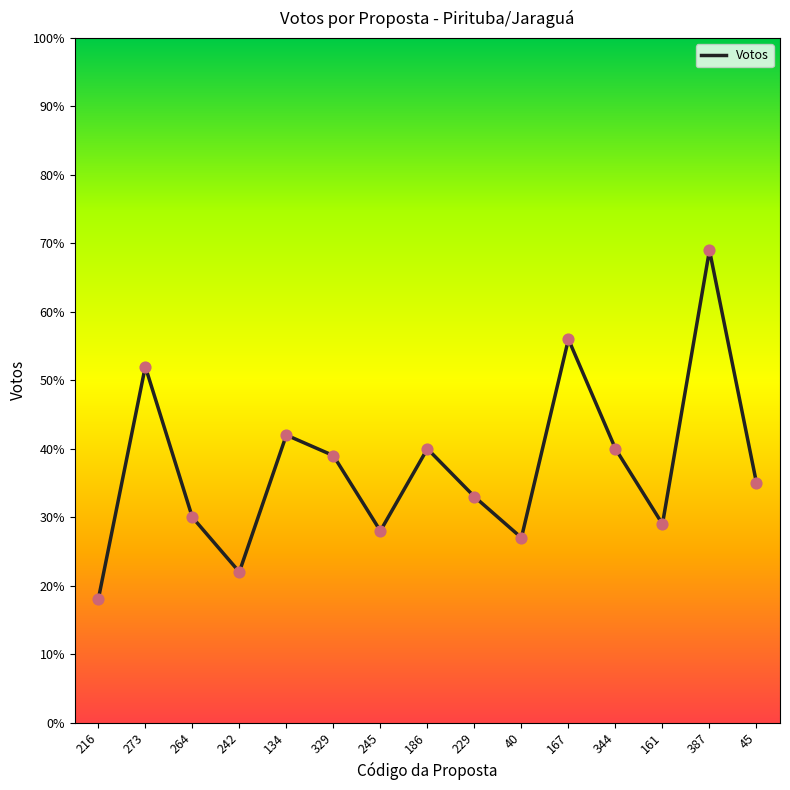

What is the change in value from 273 to 45?

-17